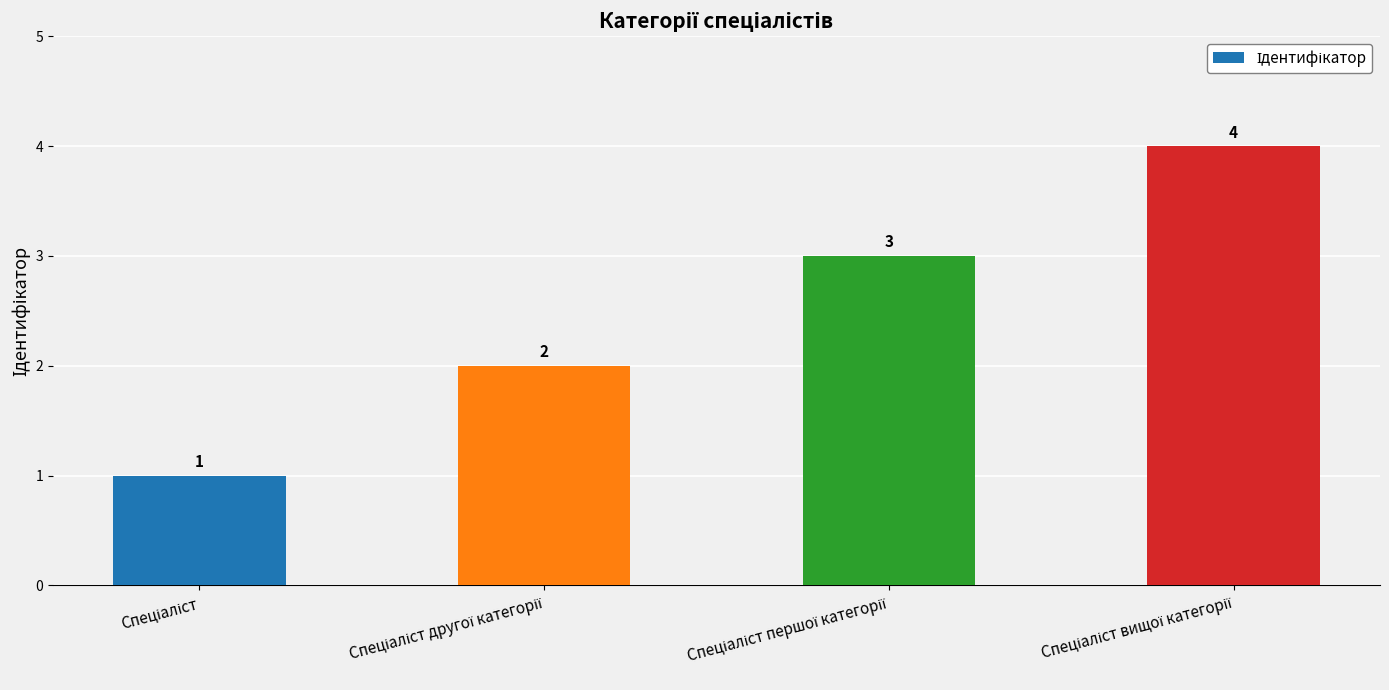

What is the difference between the maximum and minimum values?

3